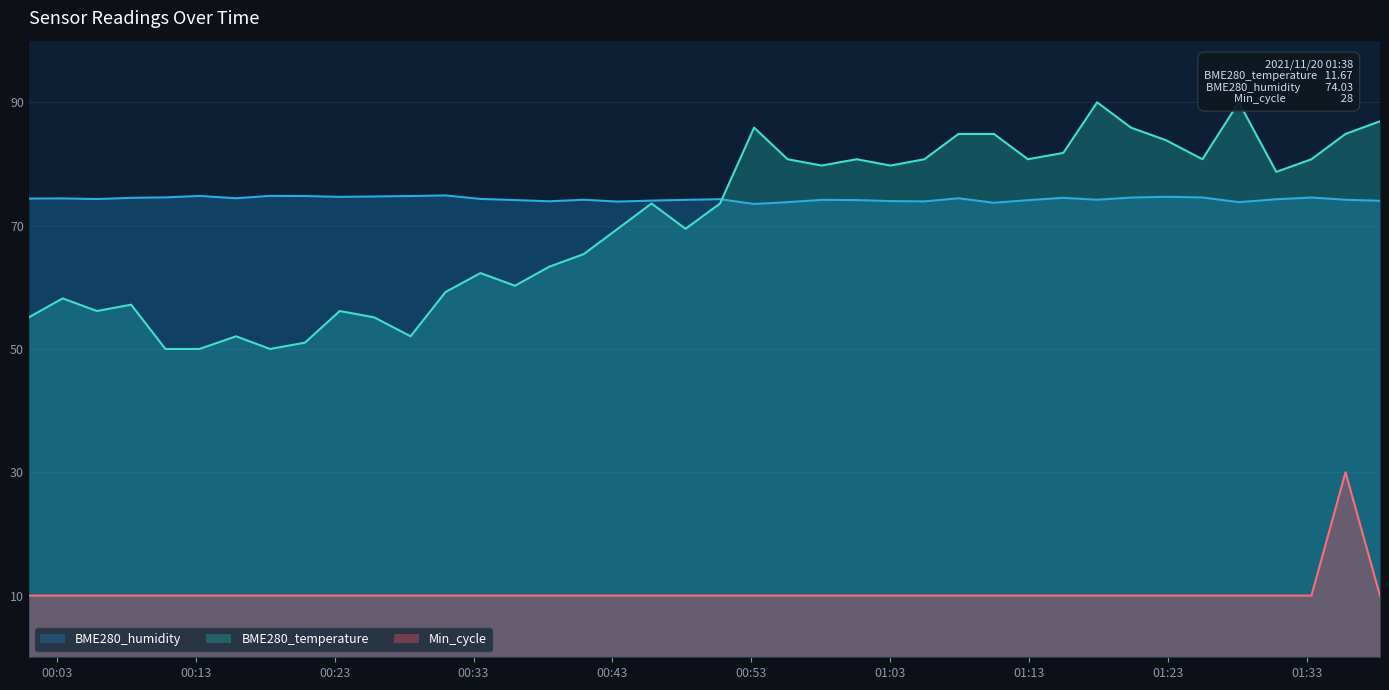

How many interior local valleys does the BME280_temperature series have?

10